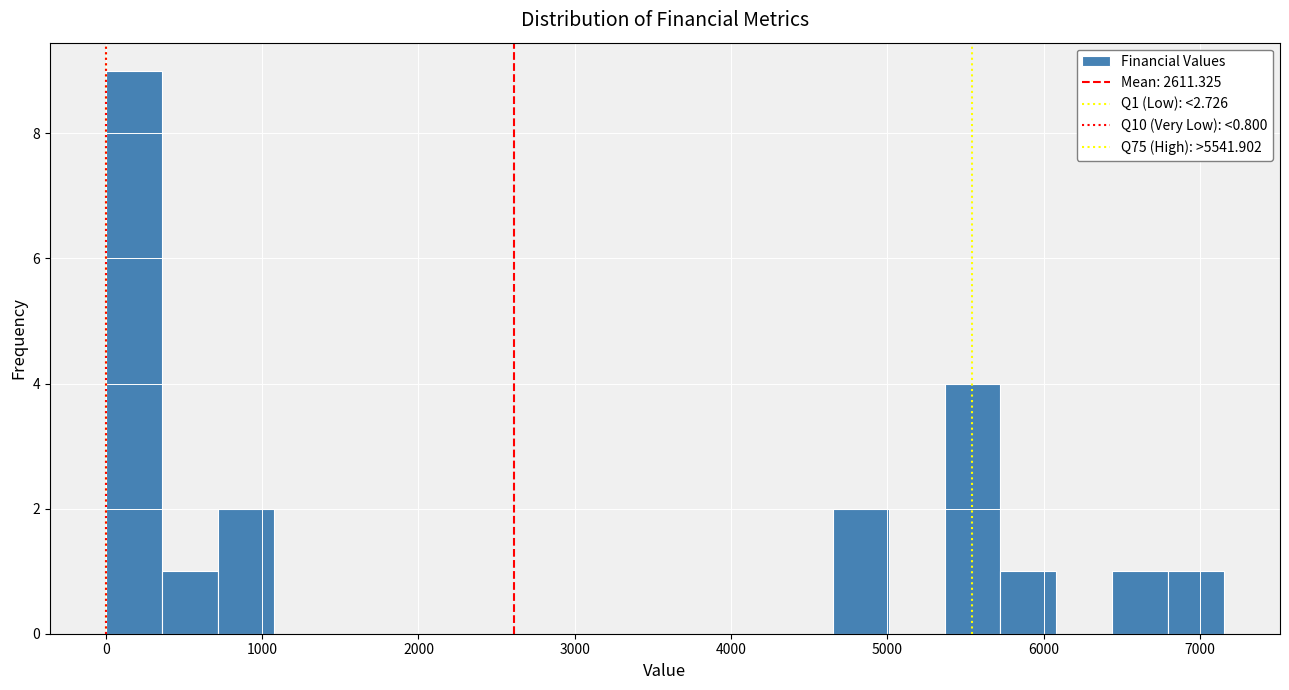

Around what value on the x-axis is the tallest bar? Give the approximate position of its centre, as read against the axis.

200